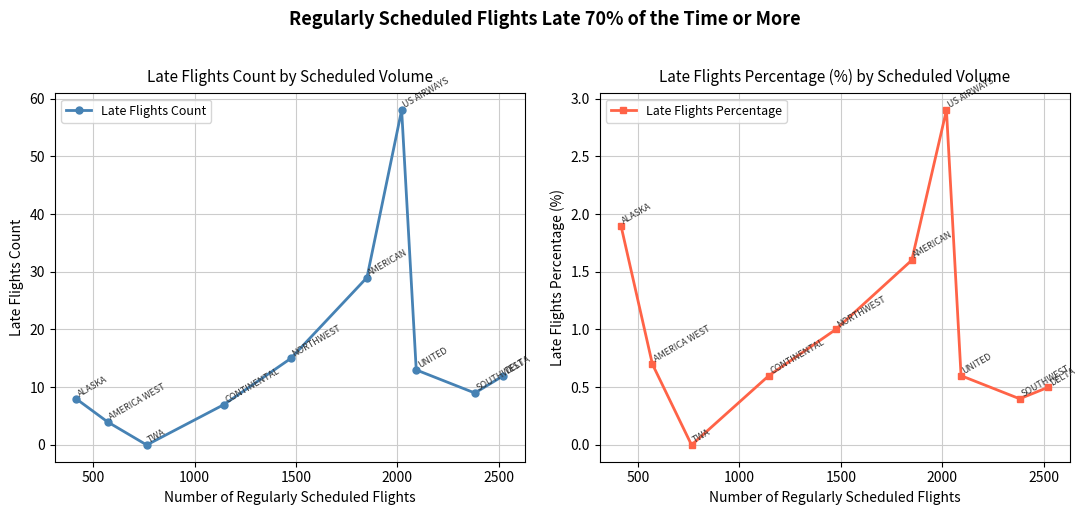

What is the sum of all Late Flights Percentage values?

10.2